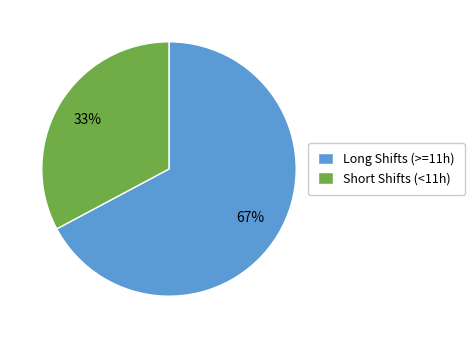

Is there a majority slice in this chart?

Yes